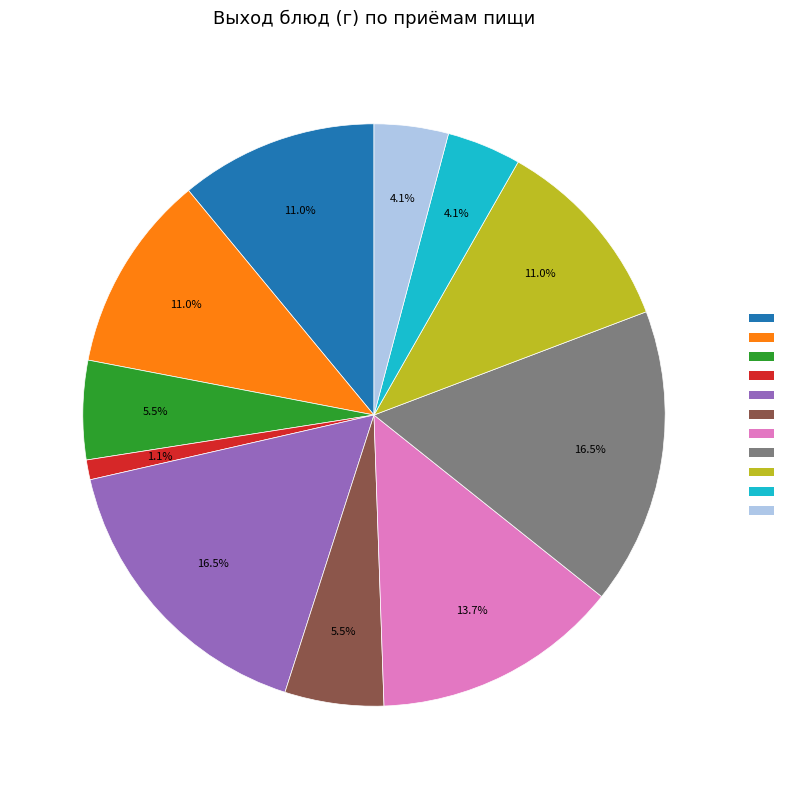

Is there any slice that represents more than half of the pie?

No